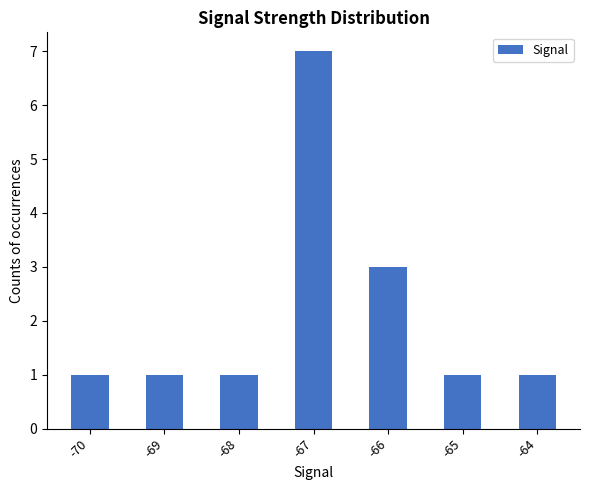

Read the value at -70.

1